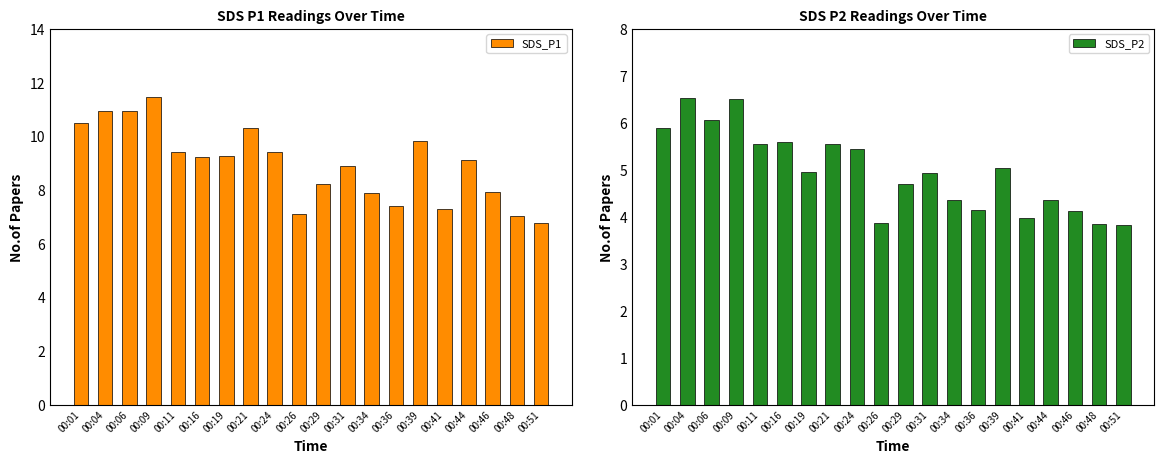

Which series changed the most between 00:29 and 00:41?

SDS_P1